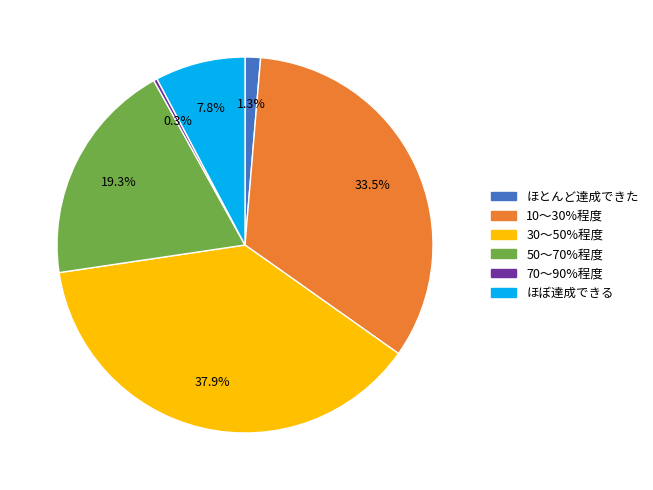

Rank the categories by value from highest to lowest.

30〜50%程度, 10〜30%程度, 50〜70%程度, ほぼ達成できる, ほとんど達成できた, 70〜90%程度